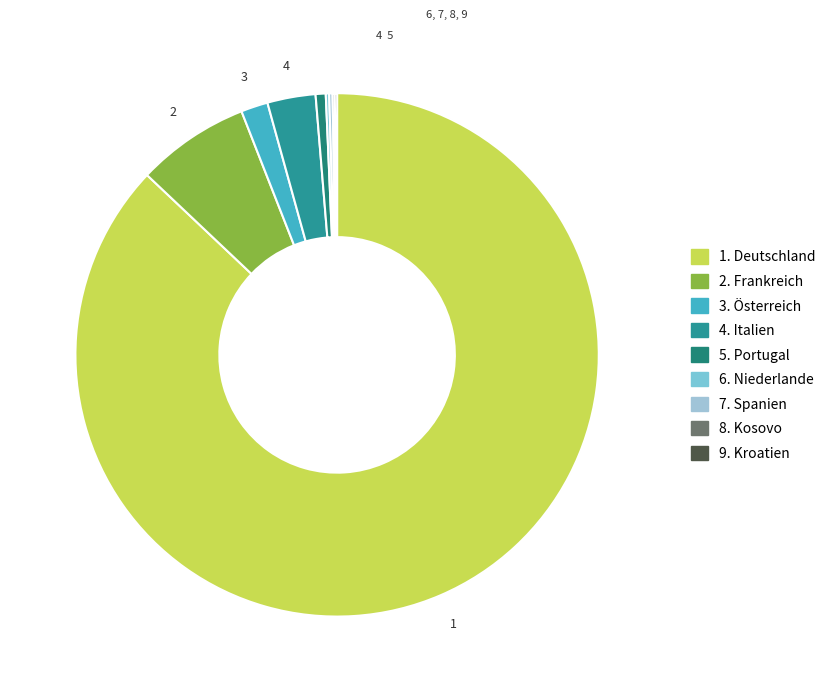

How many segments does this pie chart have?

9